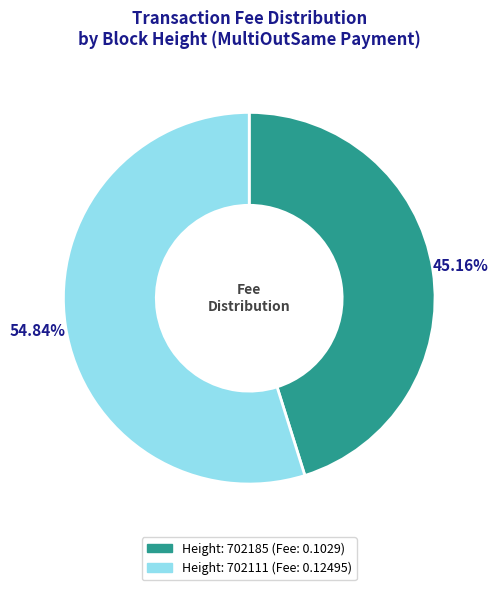

To the nearest percent, what is the difference between the largest and smallest slice percentages?

10%